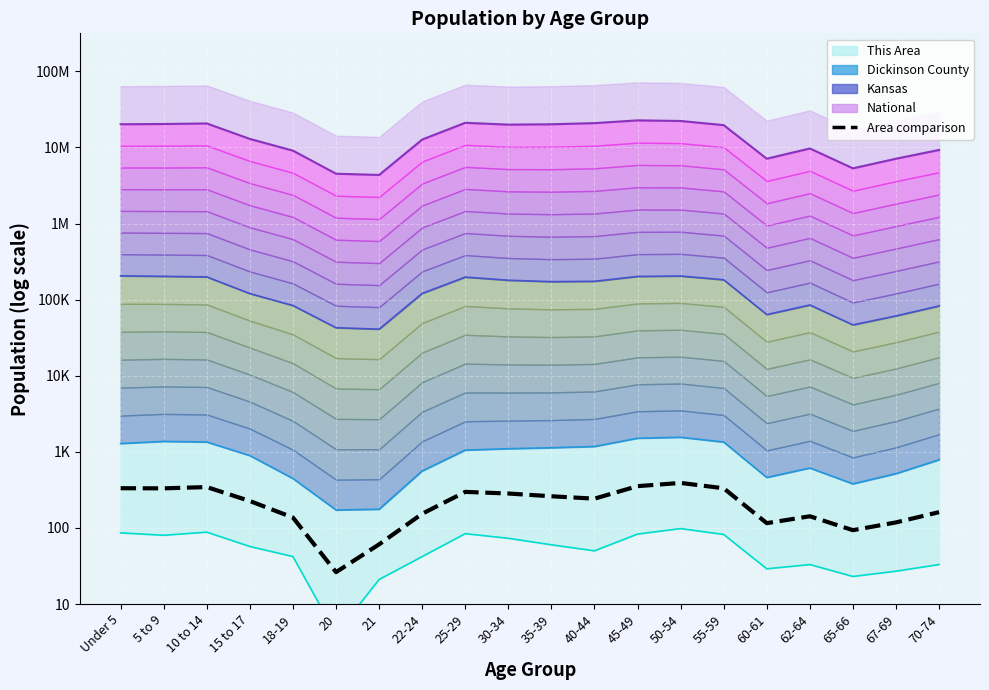

How many data points are less than 2?

3